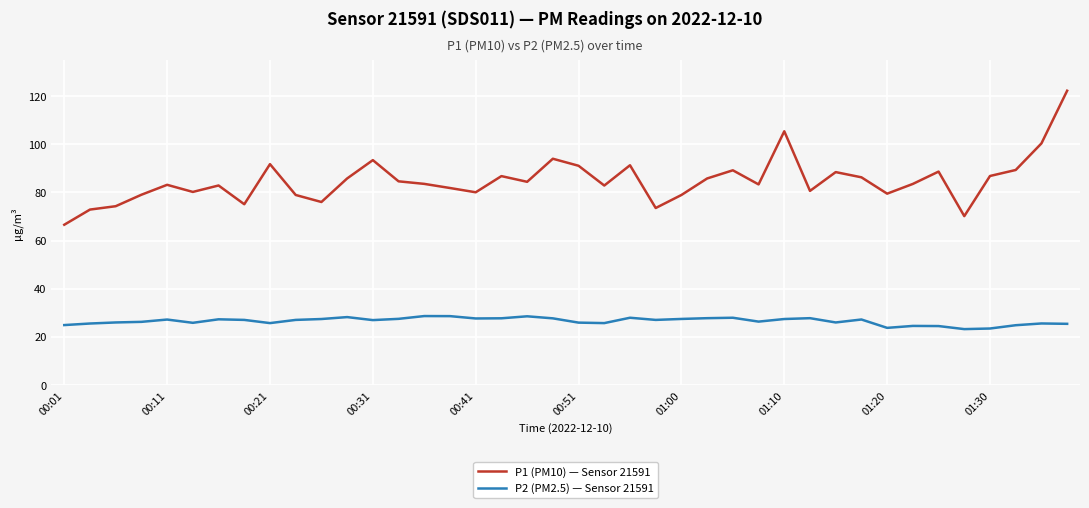

Rank the series by their maximum value, from lowest to highest.

P2 (PM2.5) — Sensor 21591, P1 (PM10) — Sensor 21591